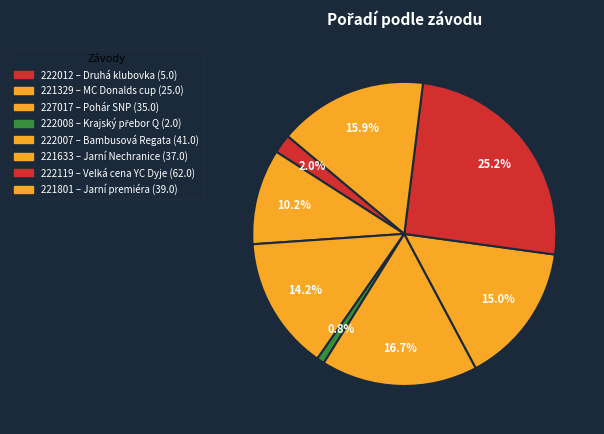

Which has a higher value, 222008 or 227017?

227017